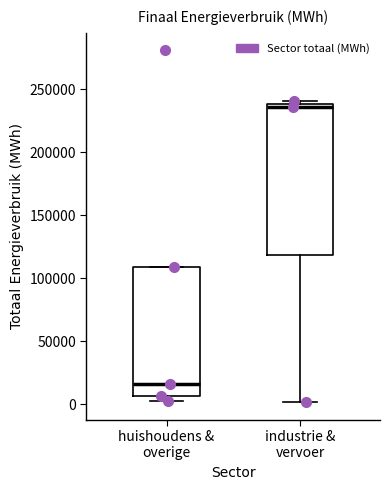

Where does the median line of the box for huishoudens & overige sit on the y-axis? The values are not printed on the chart, so give them approximately, as read against the axis.

15000